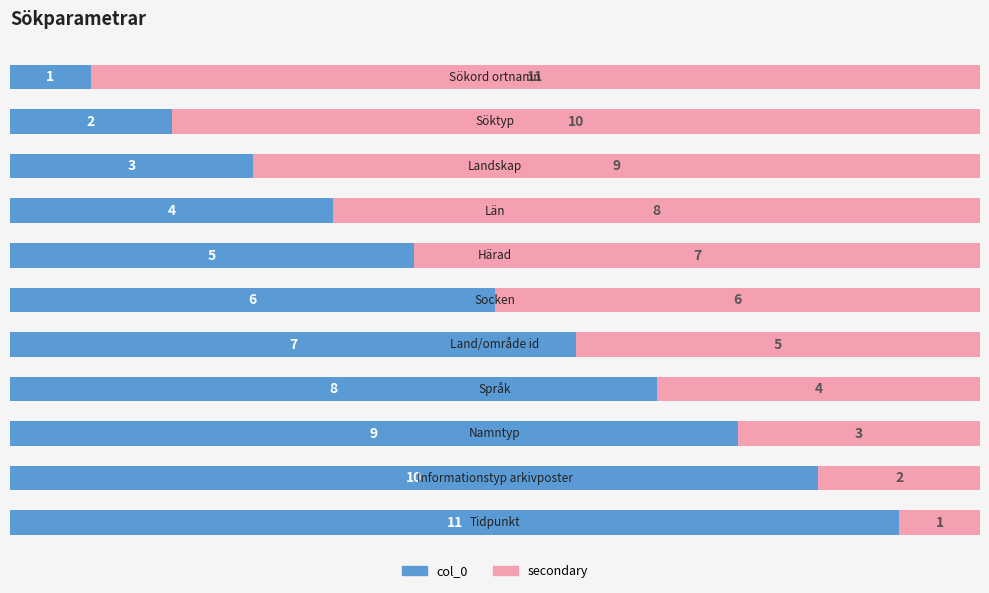

What is the highest value of the col_0 series?

11